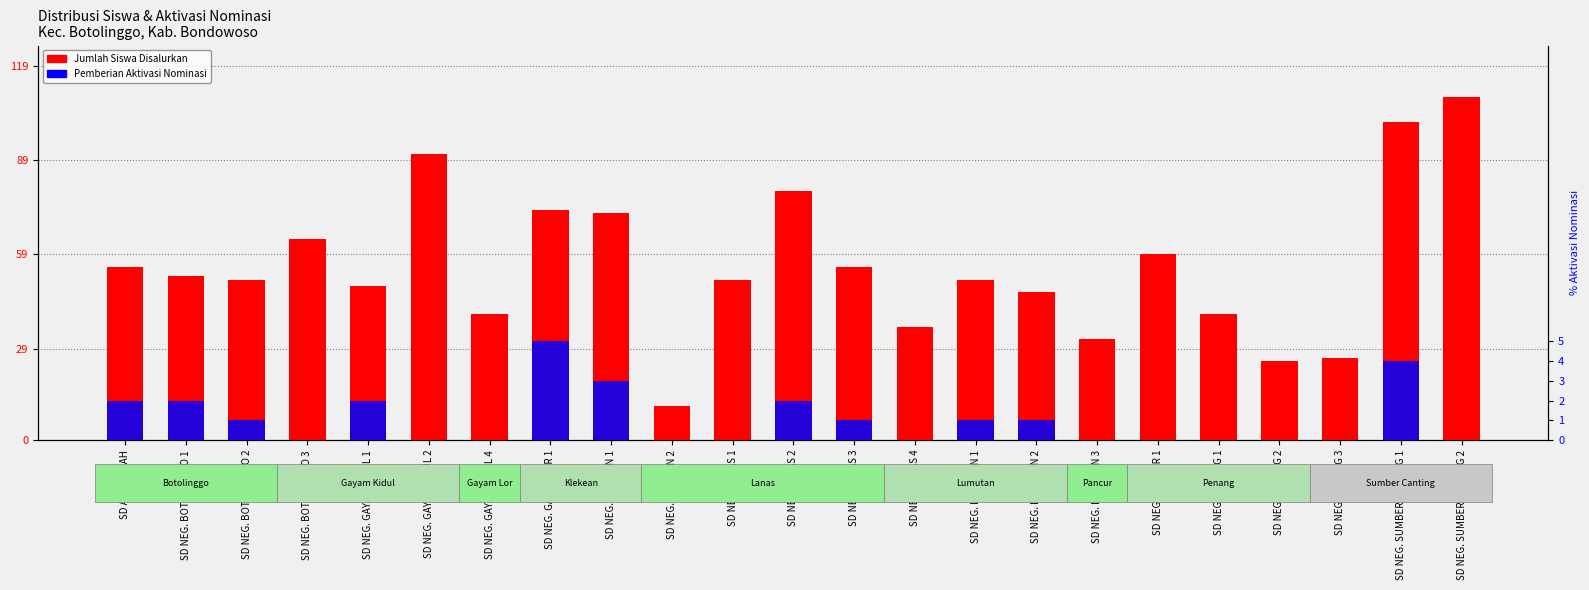

How many Pemberian Aktivasi Nominasi values are between 0 and 2?

20